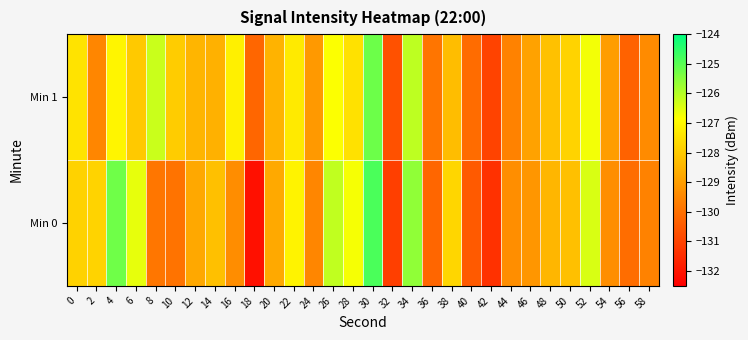

What is the maximum value shown in the chart?

-124.8